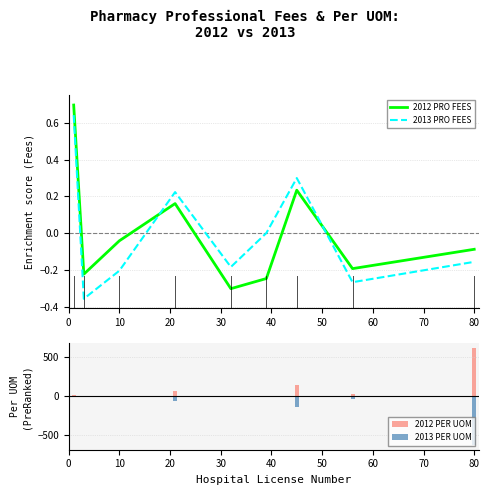

Which series ends up on top after the final intersection of 2012 PRO FEES and 2013 PRO FEES?

2012 PRO FEES